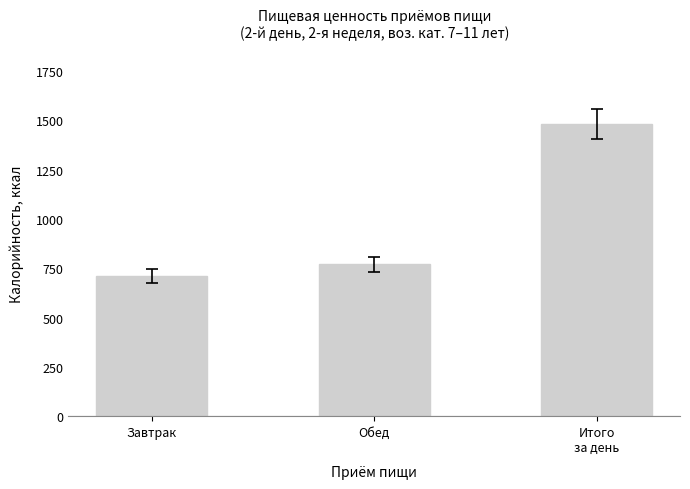

List the labels in order of value, largest first.

Итого
за день, Обед, Завтрак